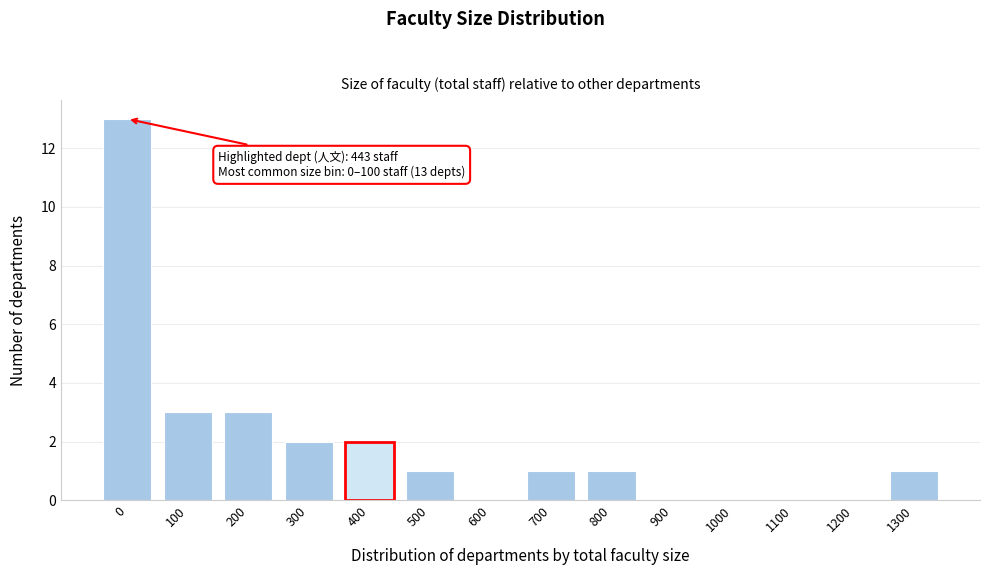

Reading left to right, extract all data points from this chart.

0=13	100=3	200=3	300=2	400=2	500=1	600=0	700=1	800=1	900=0	1000=0	1100=0	1200=0	1300=1